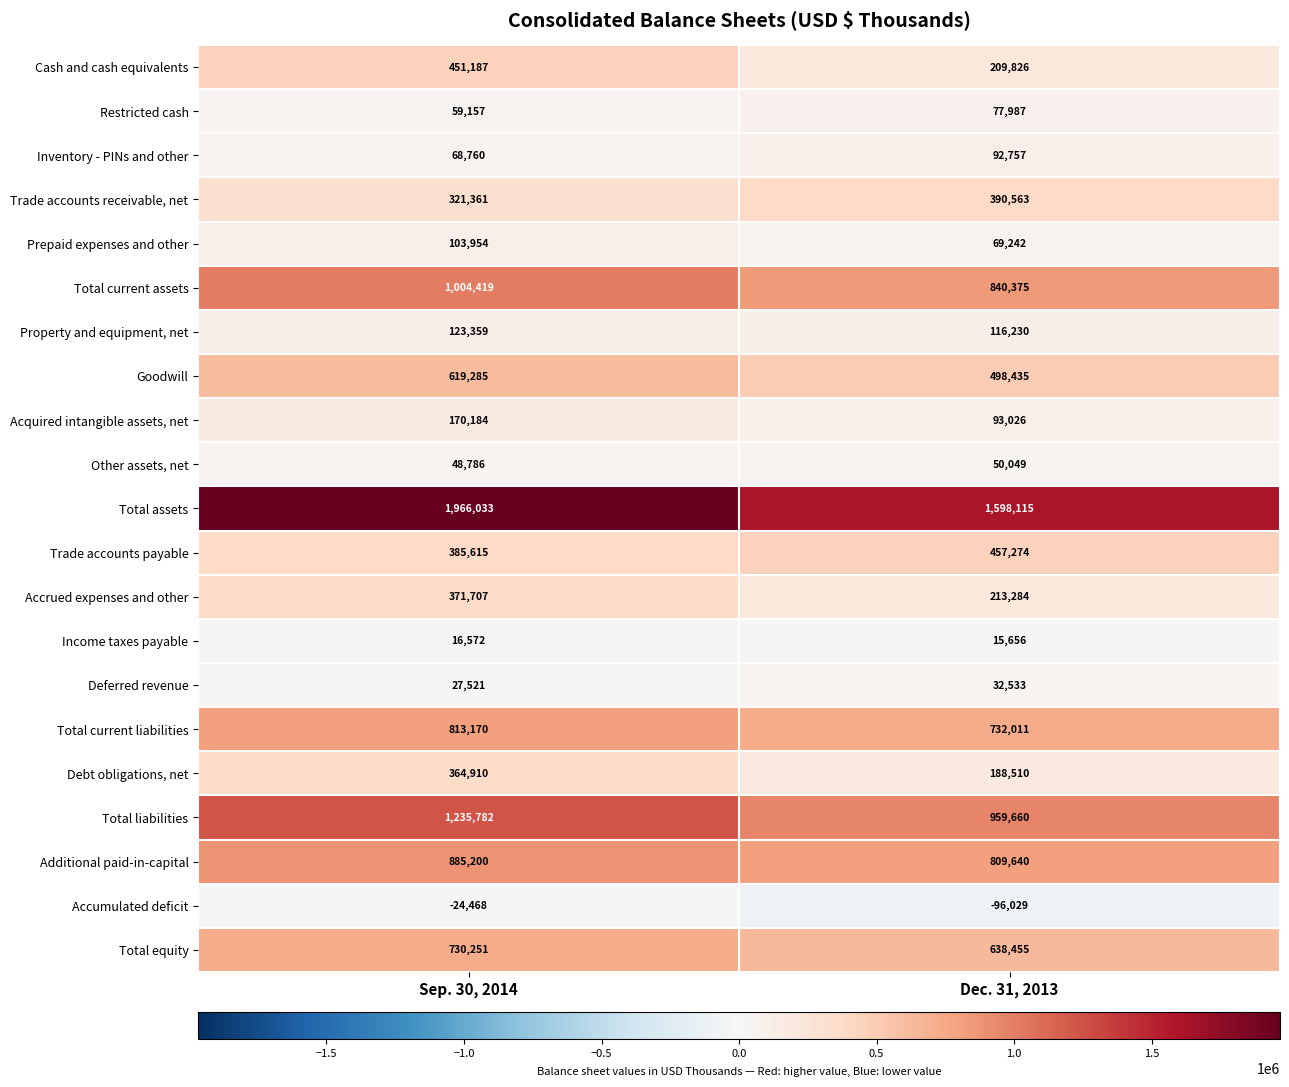

Count the number of categories in the chart.

2